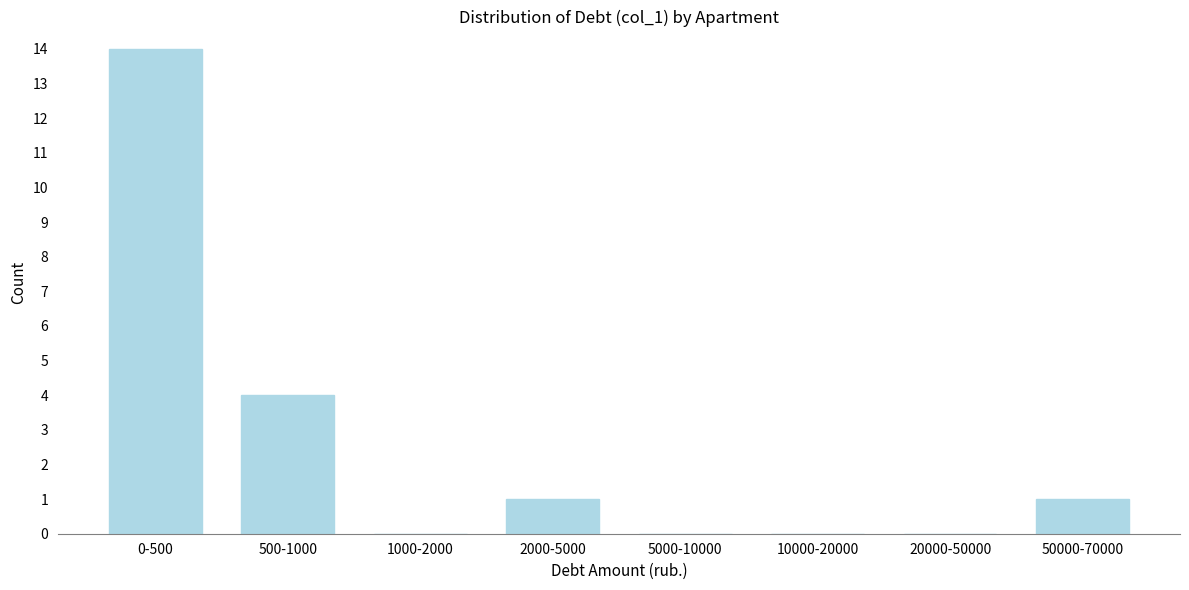

Reading right to left, list all the values displayed in this chart.

50000-70000=1	20000-50000=0	10000-20000=0	5000-10000=0	2000-5000=1	1000-2000=0	500-1000=4	0-500=14